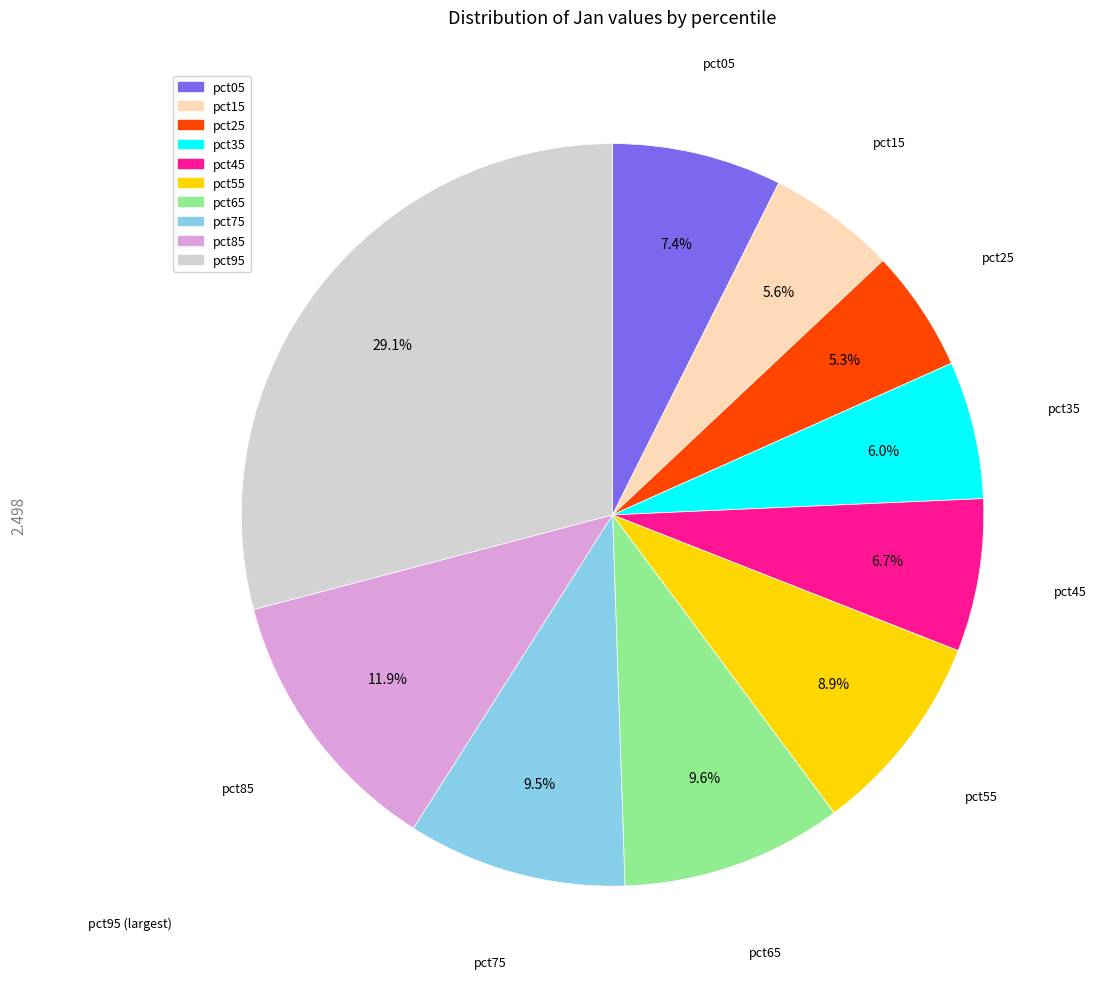

How many slices are in this pie chart?

10